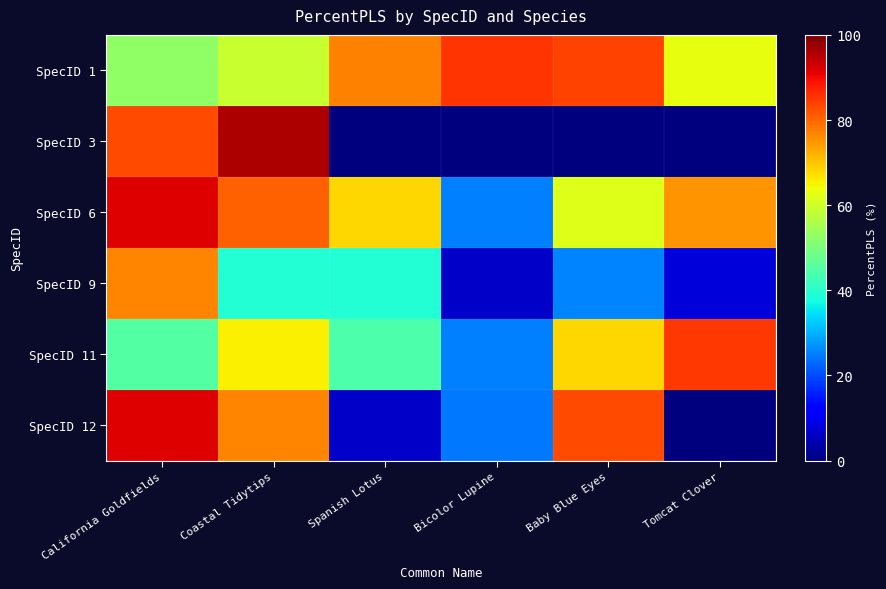

Reading left to right, what are all the values shown in this chart?

SpecID 1: California Goldfields=52.6	Coastal Tidytips=59.0	Spanish Lotus=77.0	Bicolor Lupine=85.4	Baby Blue Eyes=83.9	Tomcat Clover=63.1
SpecID 3: California Goldfields=83.2	Coastal Tidytips=96.0	Spanish Lotus=0.0	Bicolor Lupine=0.0	Baby Blue Eyes=0.0	Tomcat Clover=0.0
SpecID 6: California Goldfields=91.7	Coastal Tidytips=80.6	Spanish Lotus=68.2	Bicolor Lupine=25.0	Baby Blue Eyes=61.8	Tomcat Clover=75.3
SpecID 9: California Goldfields=76.6	Coastal Tidytips=39.3	Spanish Lotus=39.2	Bicolor Lupine=6.5	Baby Blue Eyes=25.5	Tomcat Clover=8.0
SpecID 11: California Goldfields=45.0	Coastal Tidytips=65.3	Spanish Lotus=44.5	Bicolor Lupine=25.0	Baby Blue Eyes=68.2	Tomcat Clover=84.8
SpecID 12: California Goldfields=91.7	Coastal Tidytips=76.6	Spanish Lotus=6.5	Bicolor Lupine=24.5	Baby Blue Eyes=82.9	Tomcat Clover=0.0